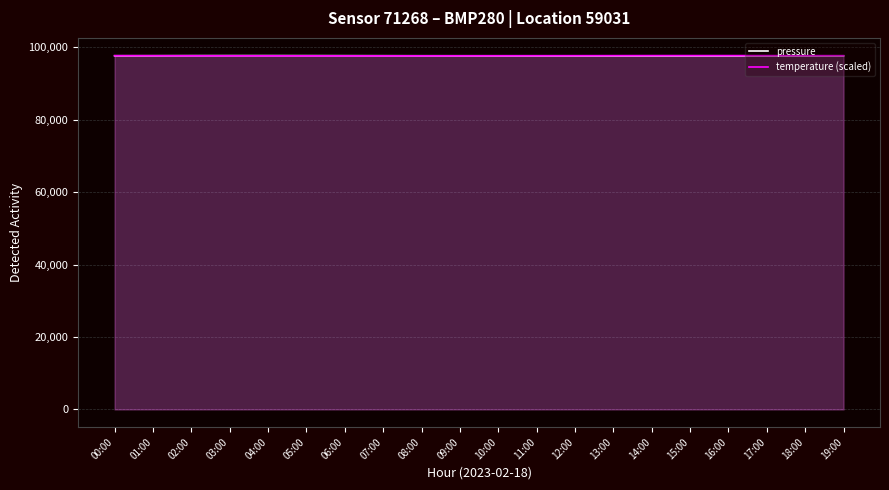

Which category has the highest value across all series?

04:00